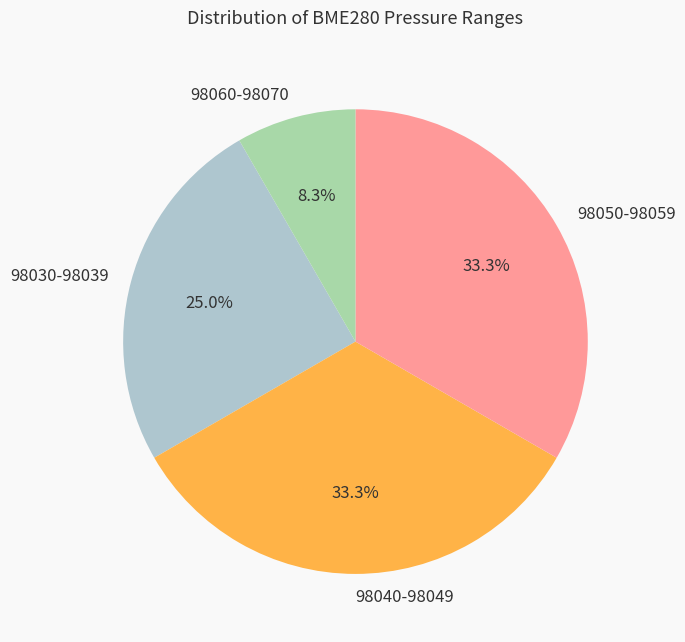

Does 98060-98070 represent more than half of the total?

No